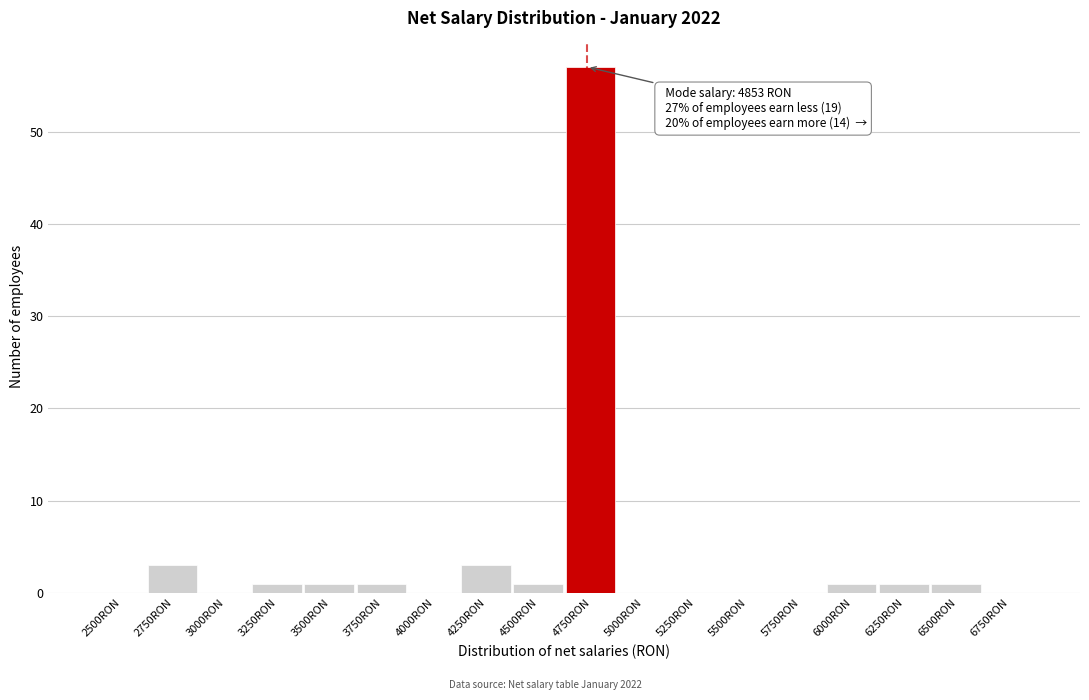

Reading right to left, extract all data points from this chart.

6750RON=0	6500RON=1	6250RON=1	6000RON=1	5750RON=0	5500RON=0	5250RON=0	5000RON=0	4750RON=57	4500RON=1	4250RON=3	4000RON=0	3750RON=1	3500RON=1	3250RON=1	3000RON=0	2750RON=3	2500RON=0